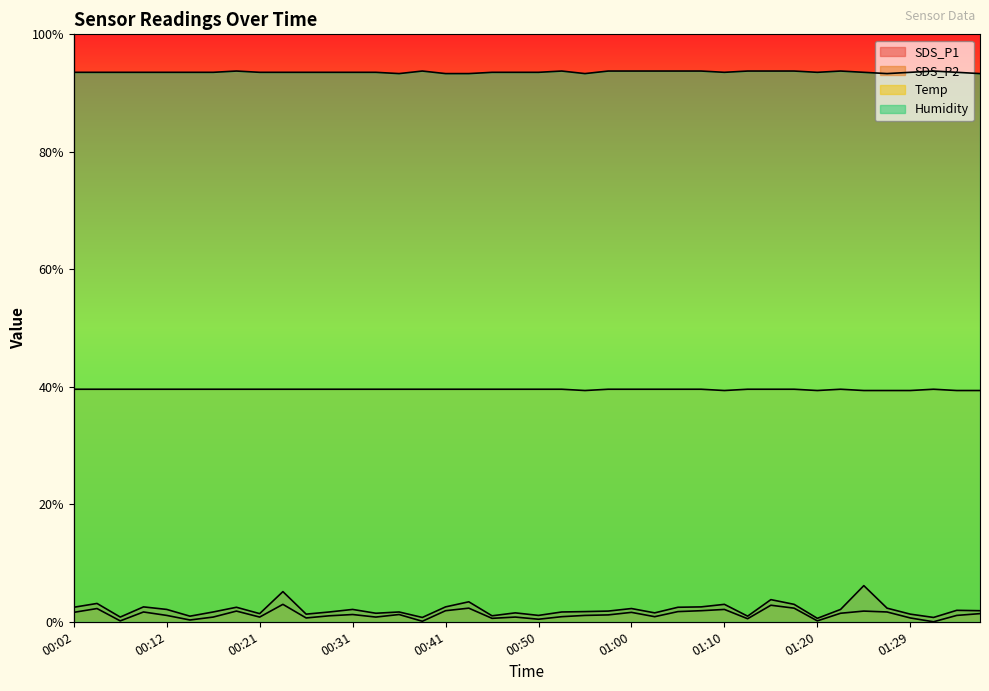

Which category has the highest value in the Temp series?

00:02